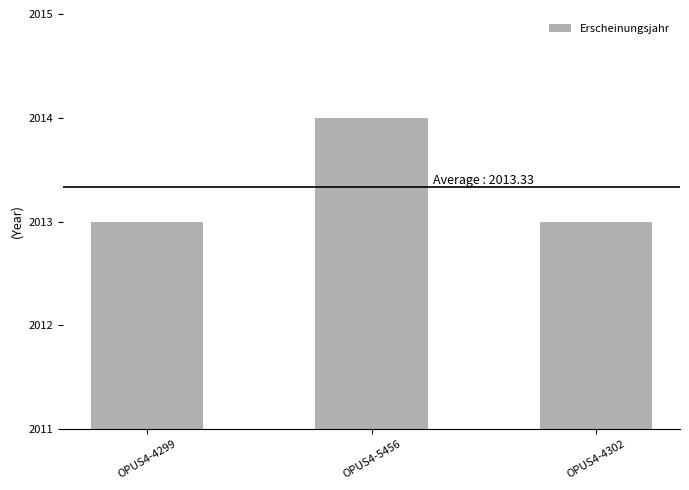

What is the average value?

2013